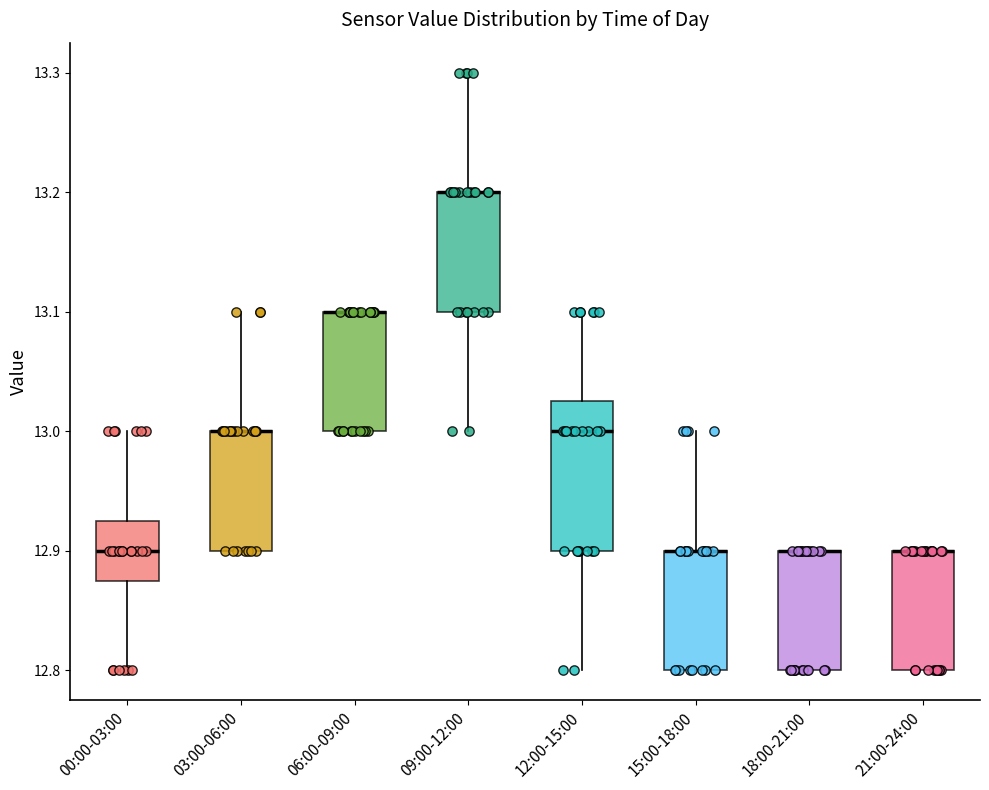

Reading left to right, transcribe this box plot: for each box, give where its median line is, the range the box spans, and where its two whiskers end, as read against the y-axis. The values are not printed on the chart, so give them approximately, as read against the axis.

00:00-03:00: median 12.90, box 12.88 to 12.93, whiskers 12.80 to 13.00
03:00-06:00: median 13.00 (drawn on the box's upper edge), box 12.90 to 13.00, whiskers 12.90 to 13.10
06:00-09:00: median 13.10 (drawn on the box's upper edge), box 13.00 to 13.10, whiskers 13.00 to 13.10
09:00-12:00: median 13.20 (drawn on the box's upper edge), box 13.10 to 13.20, whiskers 13.00 to 13.30
12:00-15:00: median 13.00, box 12.90 to 13.03, whiskers 12.80 to 13.10
15:00-18:00: median 12.90 (drawn on the box's upper edge), box 12.80 to 12.90, whiskers 12.80 to 13.00
18:00-21:00: median 12.90 (drawn on the box's upper edge), box 12.80 to 12.90, whiskers 12.80 to 12.90
21:00-24:00: median 12.90 (drawn on the box's upper edge), box 12.80 to 12.90, whiskers 12.80 to 12.90